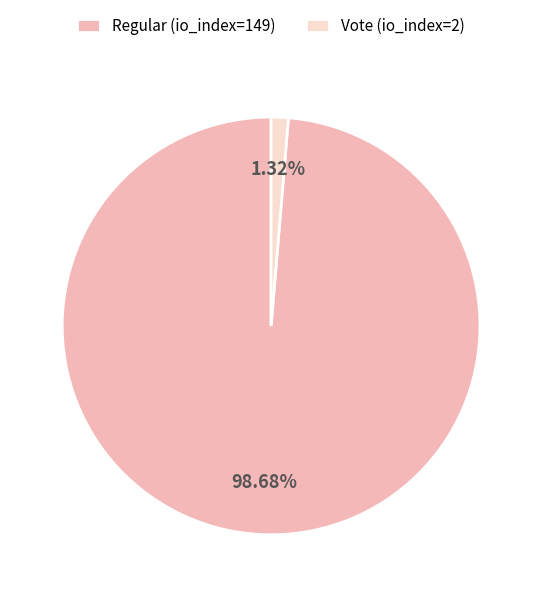

To the nearest percent, what portion does Vote (io_index=2) represent?

1%